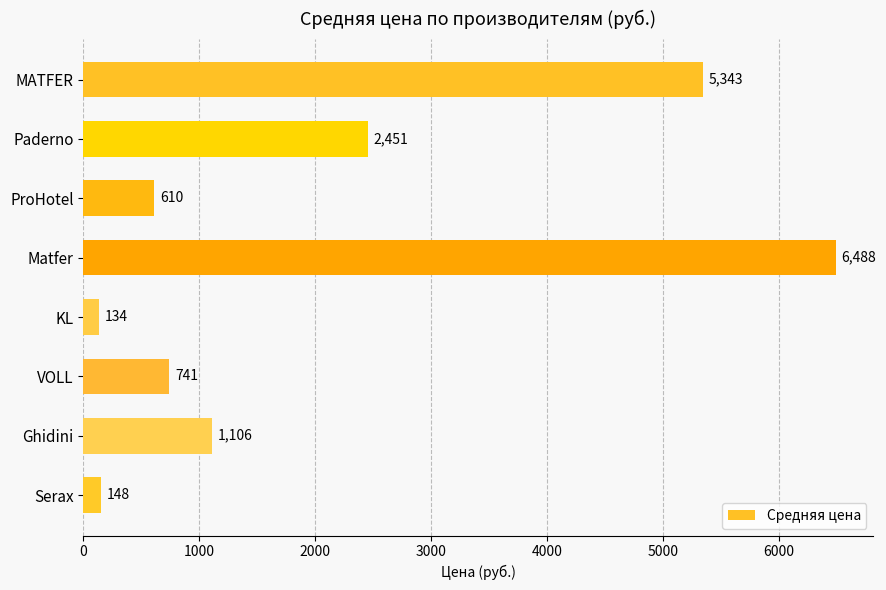

What is the label of the 6th bar from the bottom?

ProHotel